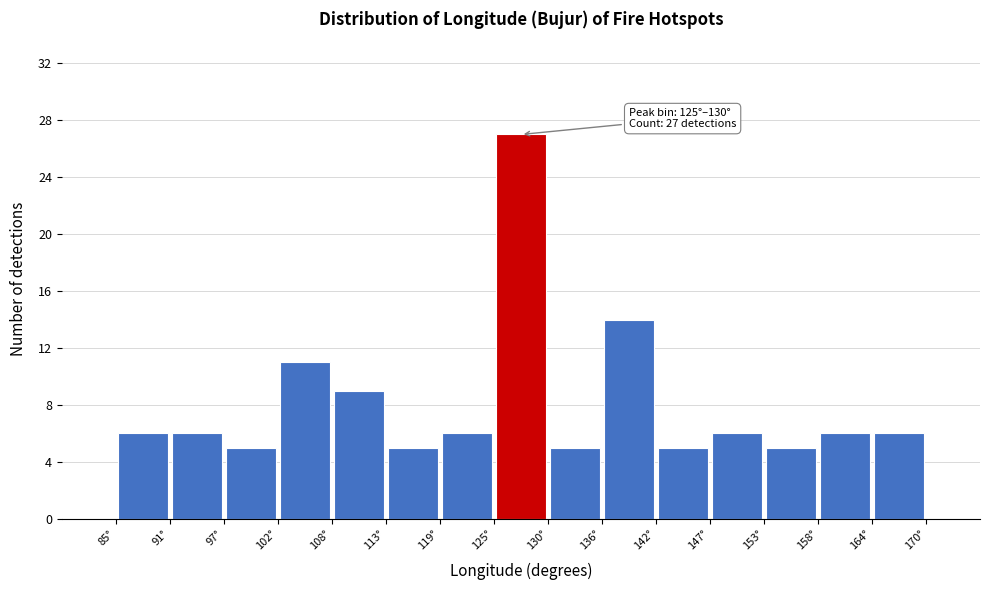

Which range on the x-axis has the tallest bar?

125 to 130